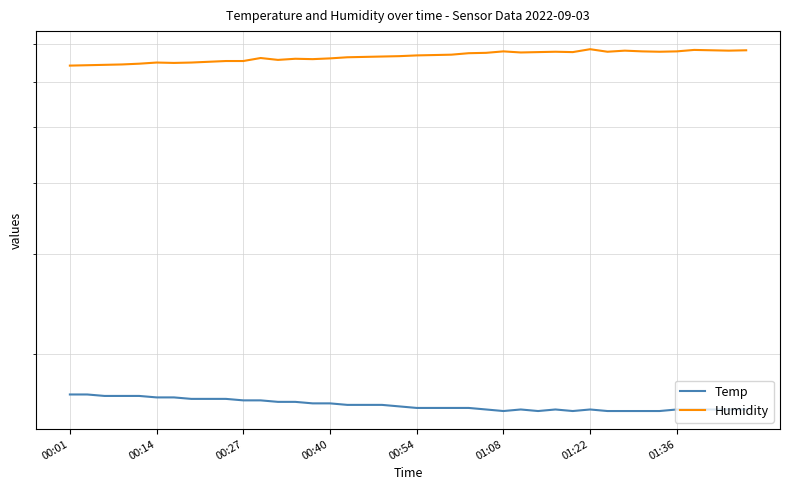

How many values in the Humidity series exceed 66?

26